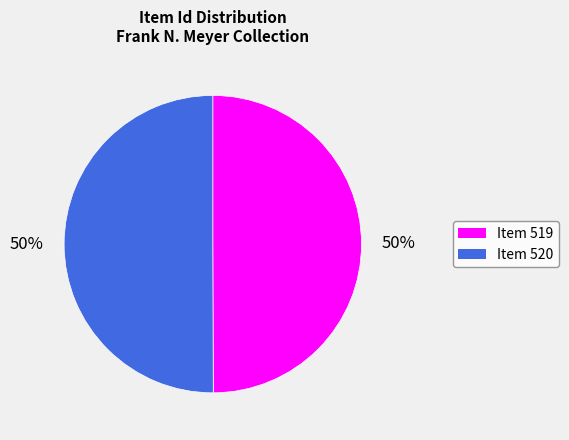

What percentage is the Item 520 slice, to the nearest percent?

50%